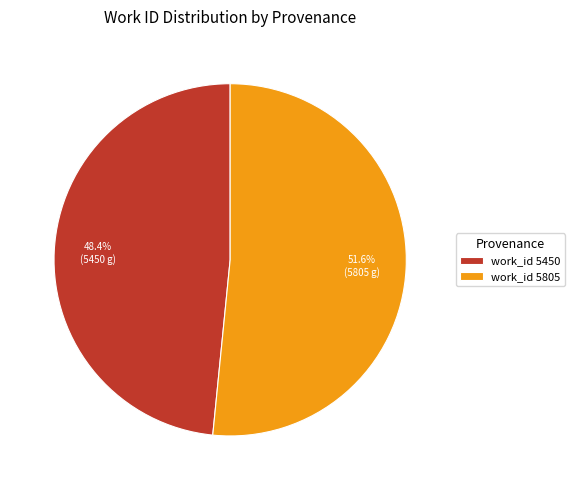

Which category has the biggest portion of the pie?

work_id 5805